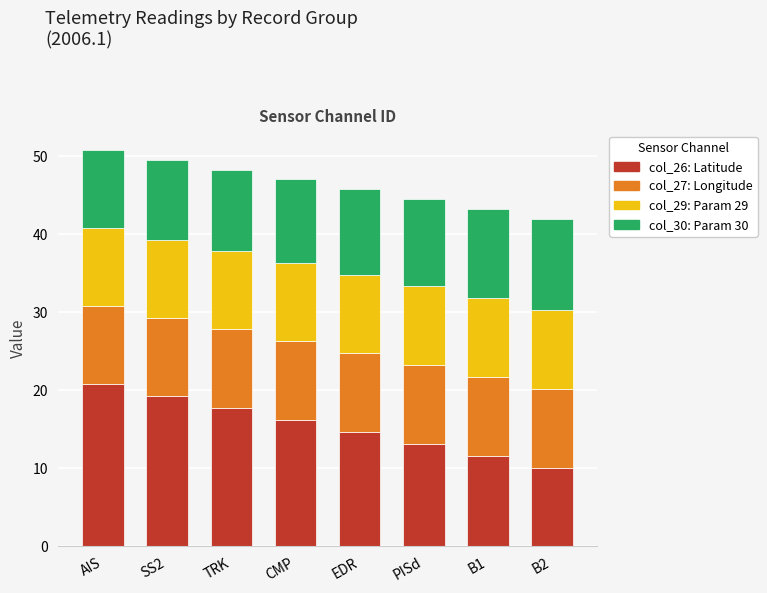

What is the total value across all series at B2?

42.0